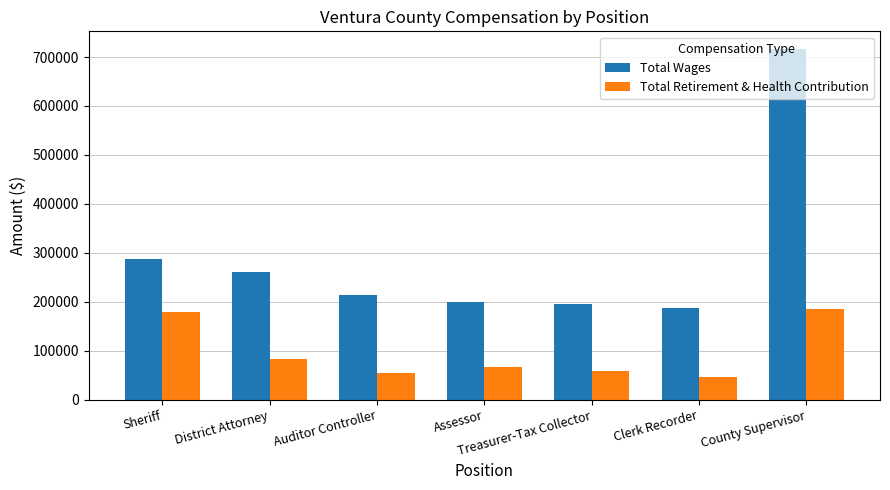

At which category is the sum across all series the highest?

County Supervisor